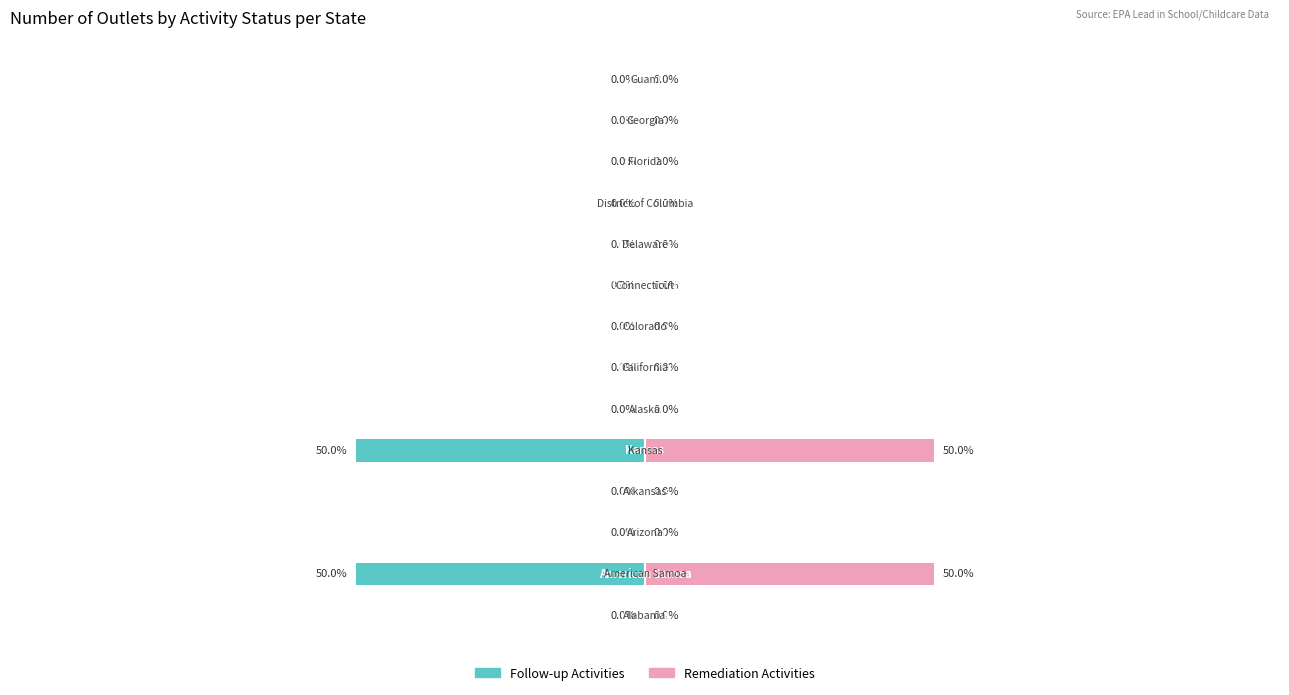

How many bars are there in each group?

2